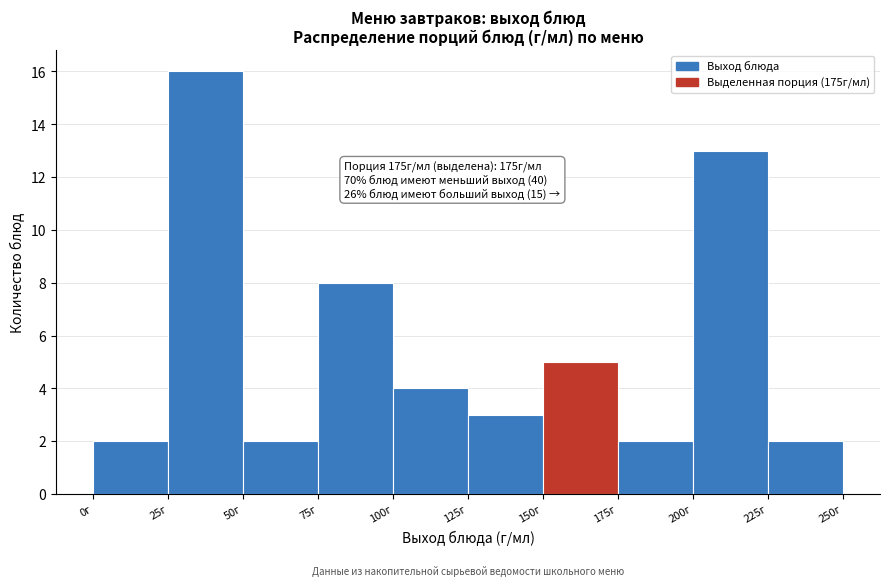

Over which range of the x-axis is the bar tallest?

25 to 50